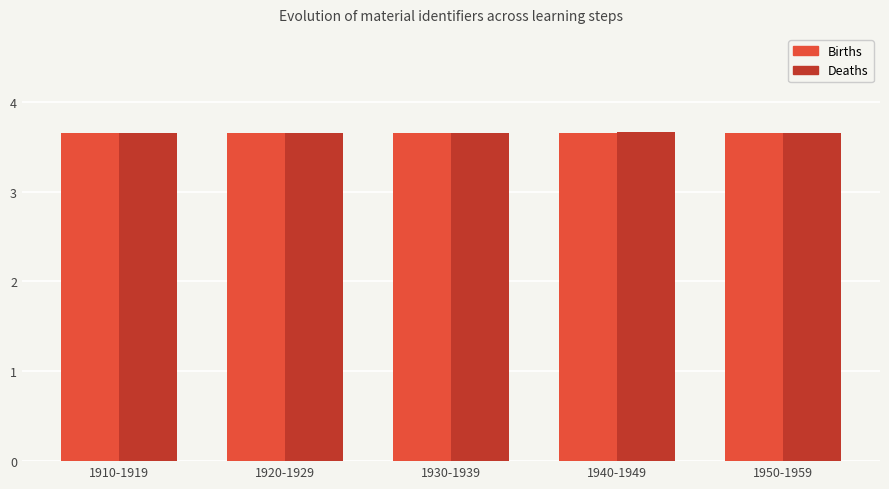

The Births series shows 3.7 at 1920-1929. True or false?

True